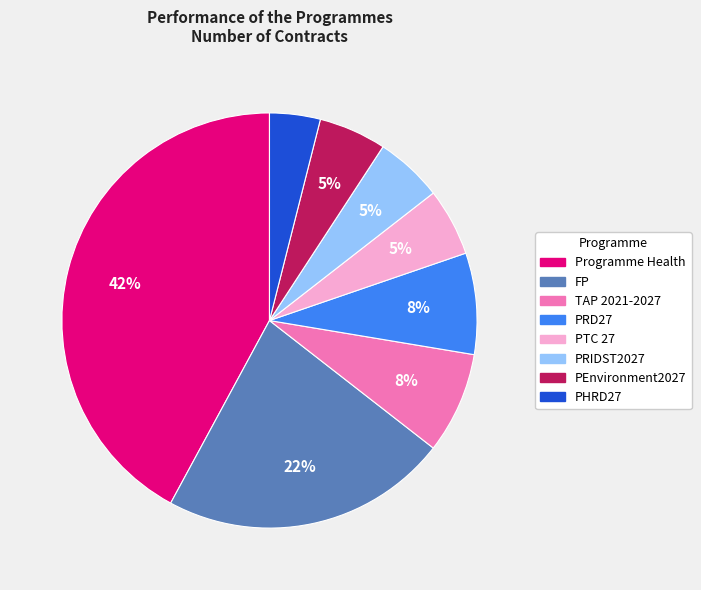

To the nearest percent, what is the difference between the largest and smallest slice percentages?

38%